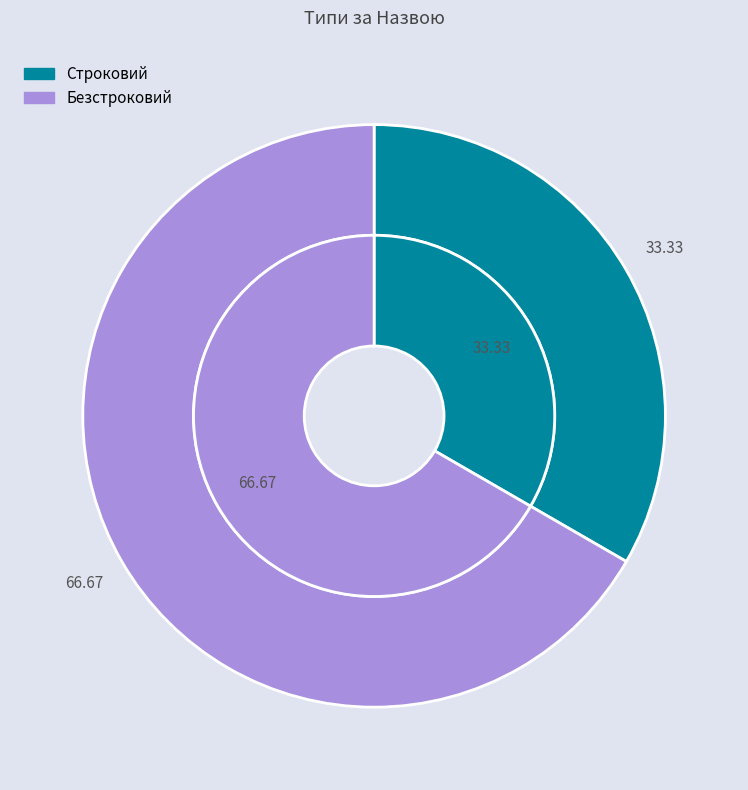

What is the largest slice in the pie chart?

Безстроковий